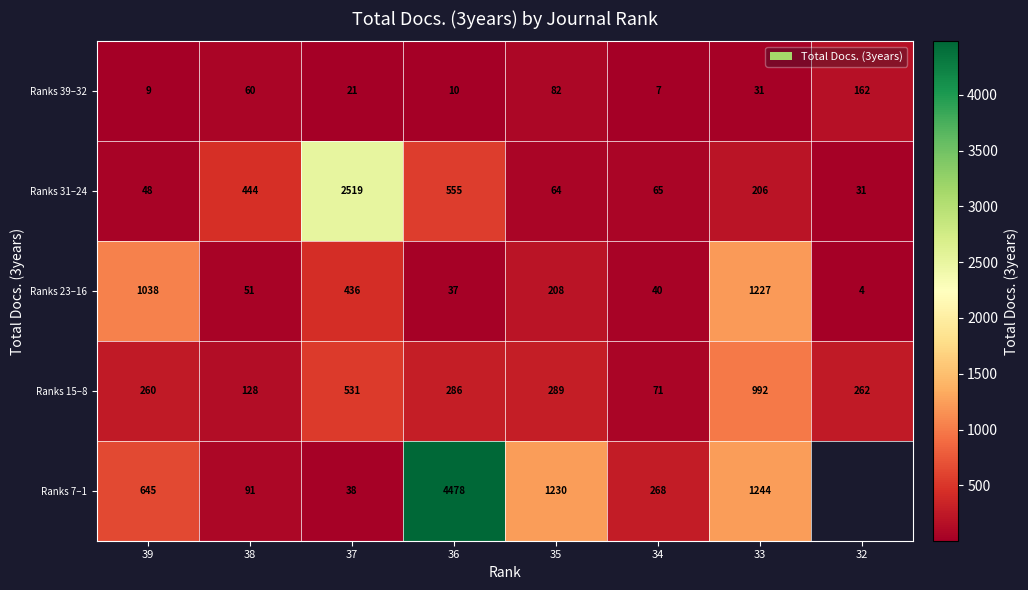

Between 35 and 33, which series saw the biggest shift?

Ranks 23–16